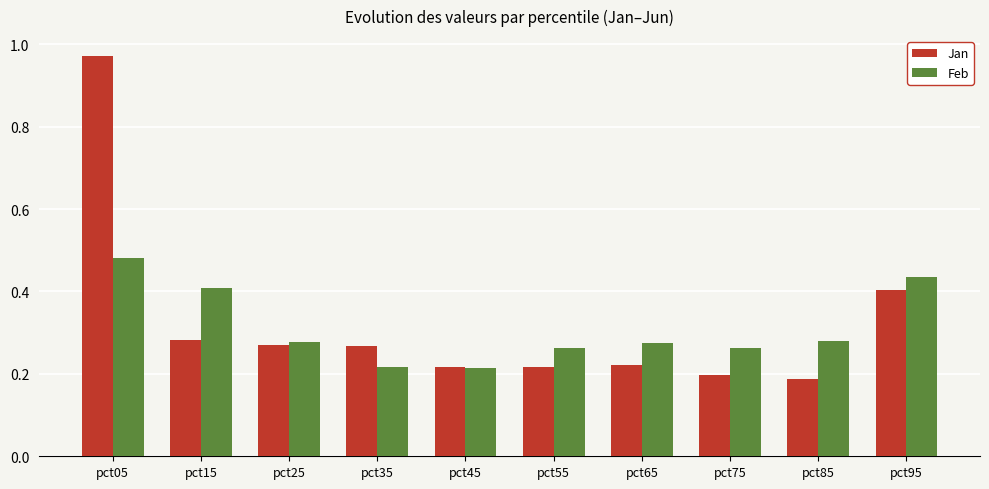

Count the Feb values in the range 0 to 1.

10